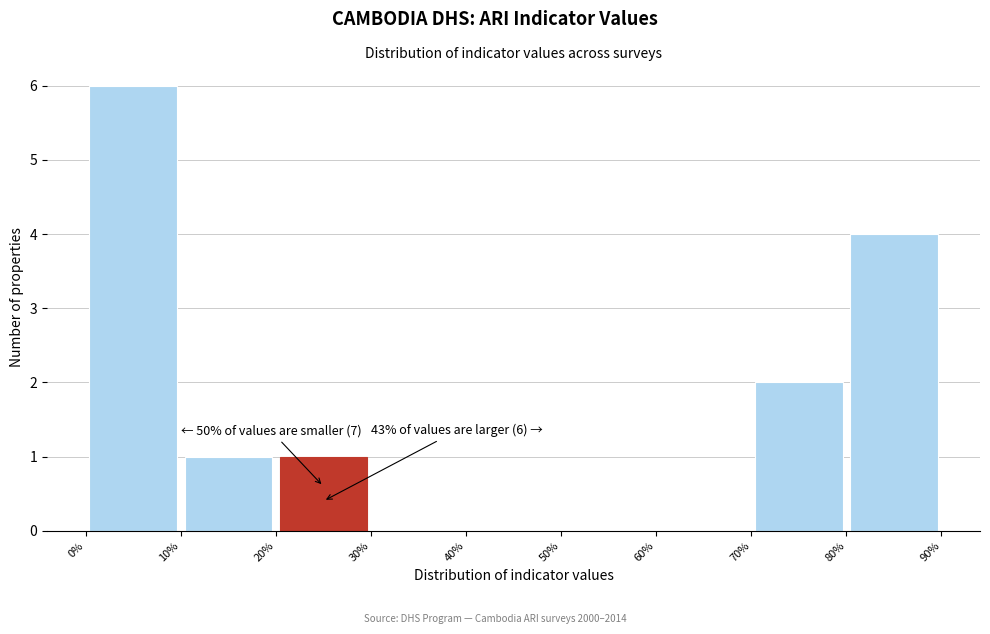

Which range on the x-axis has the tallest bar?

0% to 10%